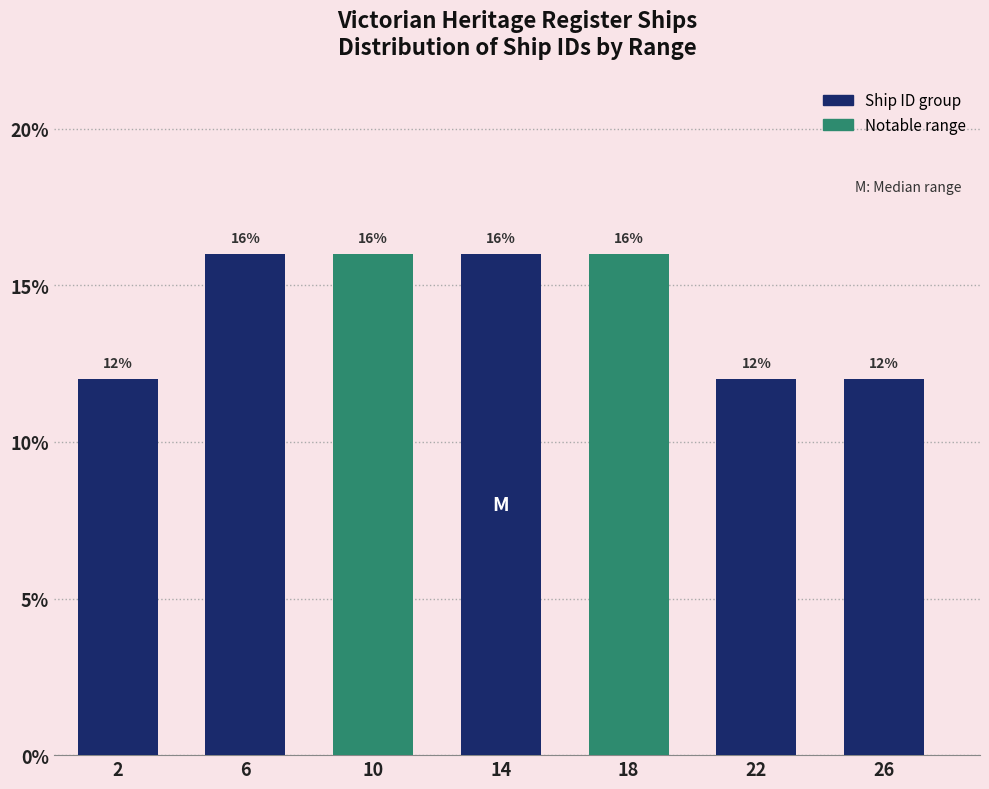

Reading left to right, extract all data points from this chart.

2=12	6=16	10=16	14=16	18=16	22=12	26=12